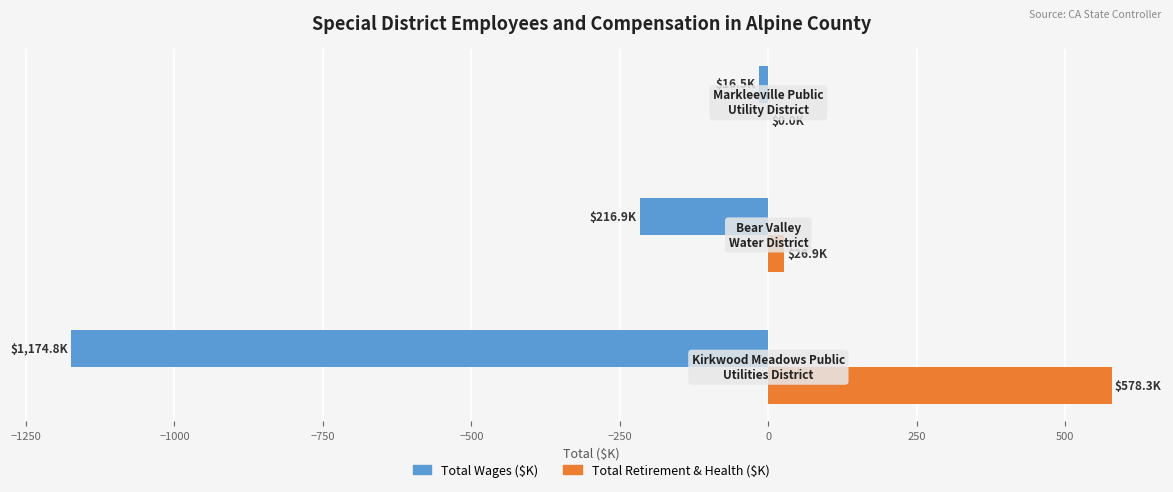

Which series has the largest total across all categories?

Total Retirement & Health ($K)